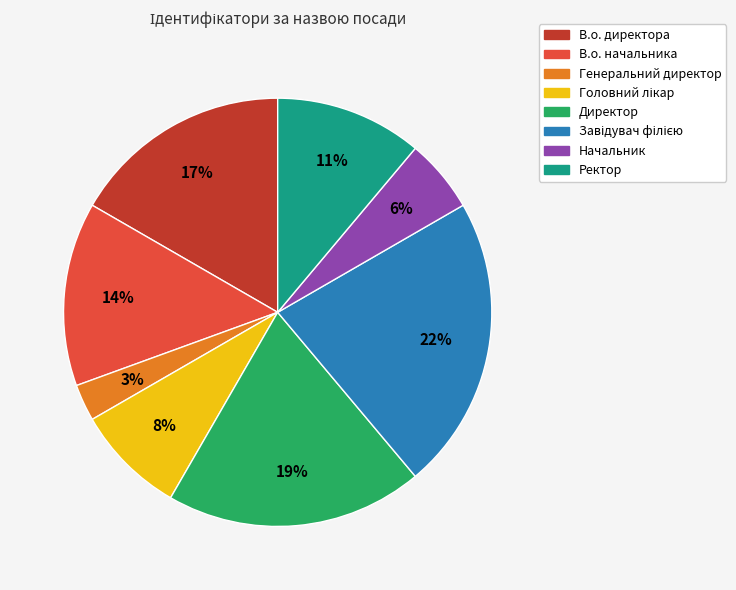

How many segments does this pie chart have?

8